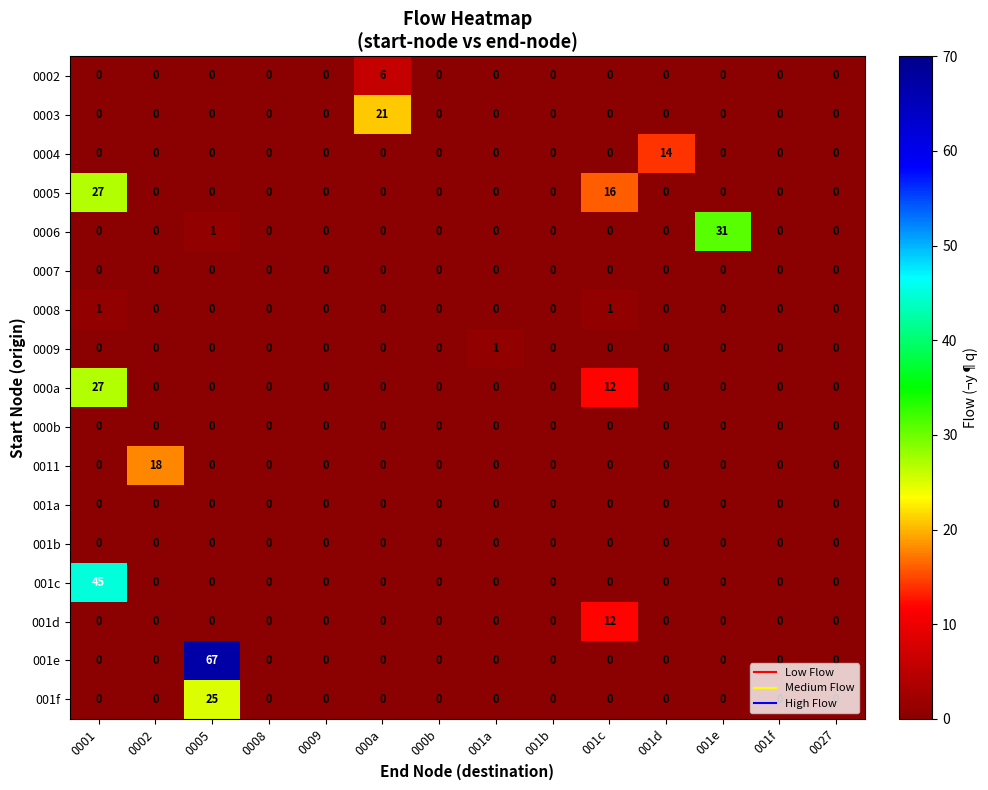

At which category is the sum across all series the highest?

0001